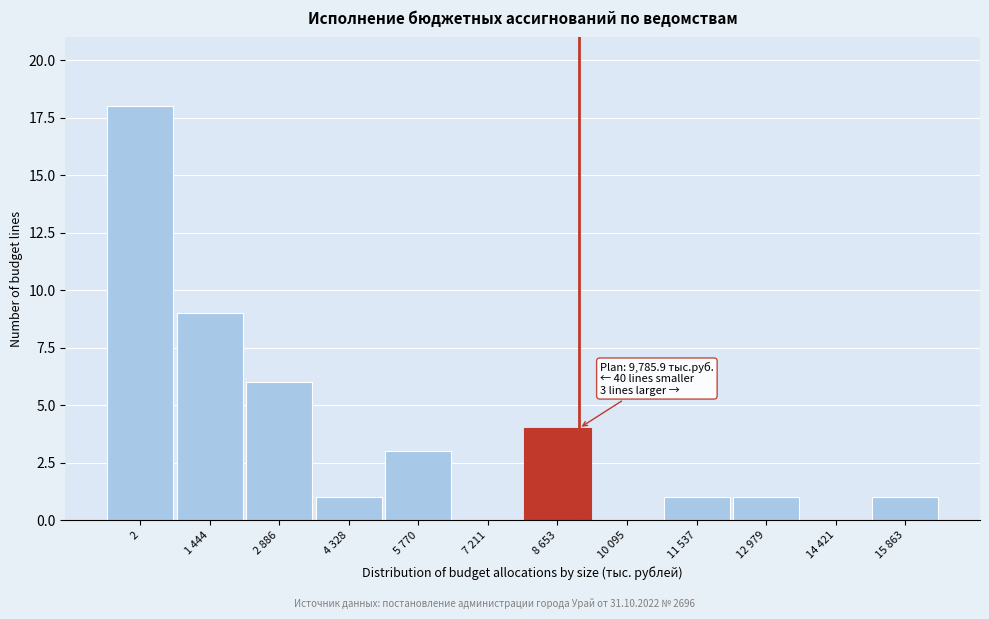

Reading left to right, what are all the values shown in this chart?

2=18	1 444=9	2 886=6	4 328=1	5 770=3	7 211=0	8 653=4	10 095=0	11 537=1	12 979=1	14 421=0	15 863=1